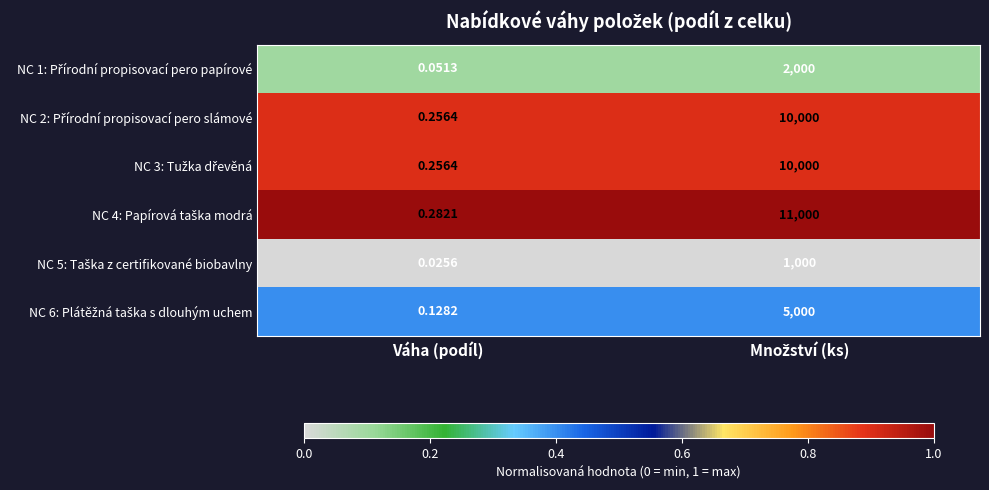

Which label corresponds to the smallest value in the chart?

Váha (podíl)